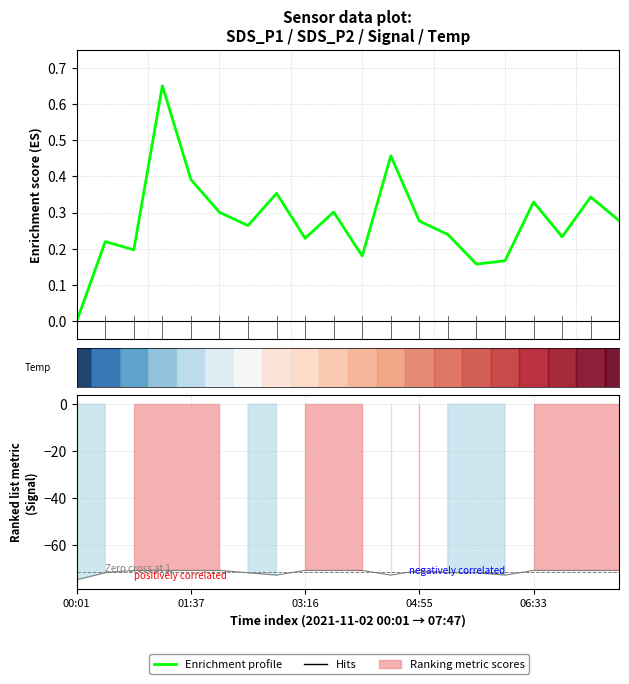

Where is the data nearest to the value 0?

00:01